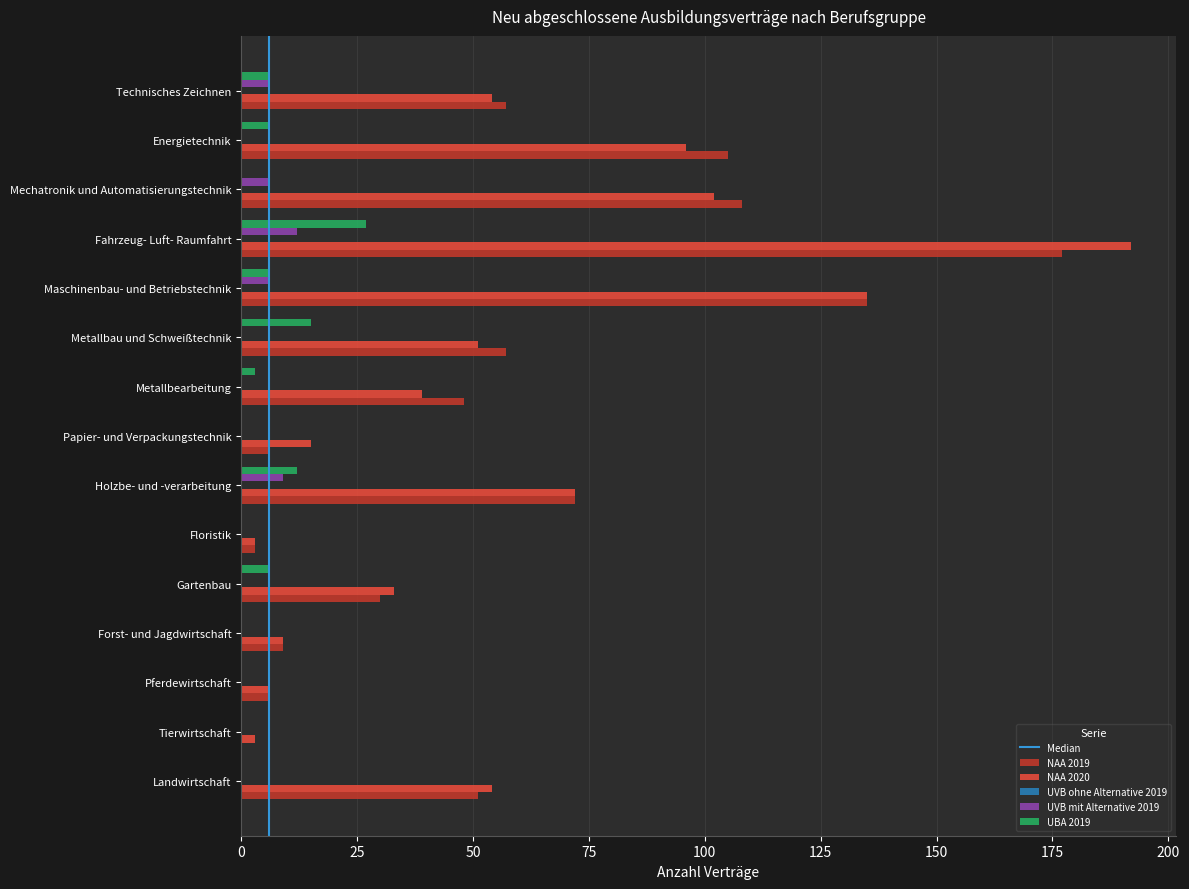

What is the total value across all series at Mechatronik und Automatisierungstechnik?

216